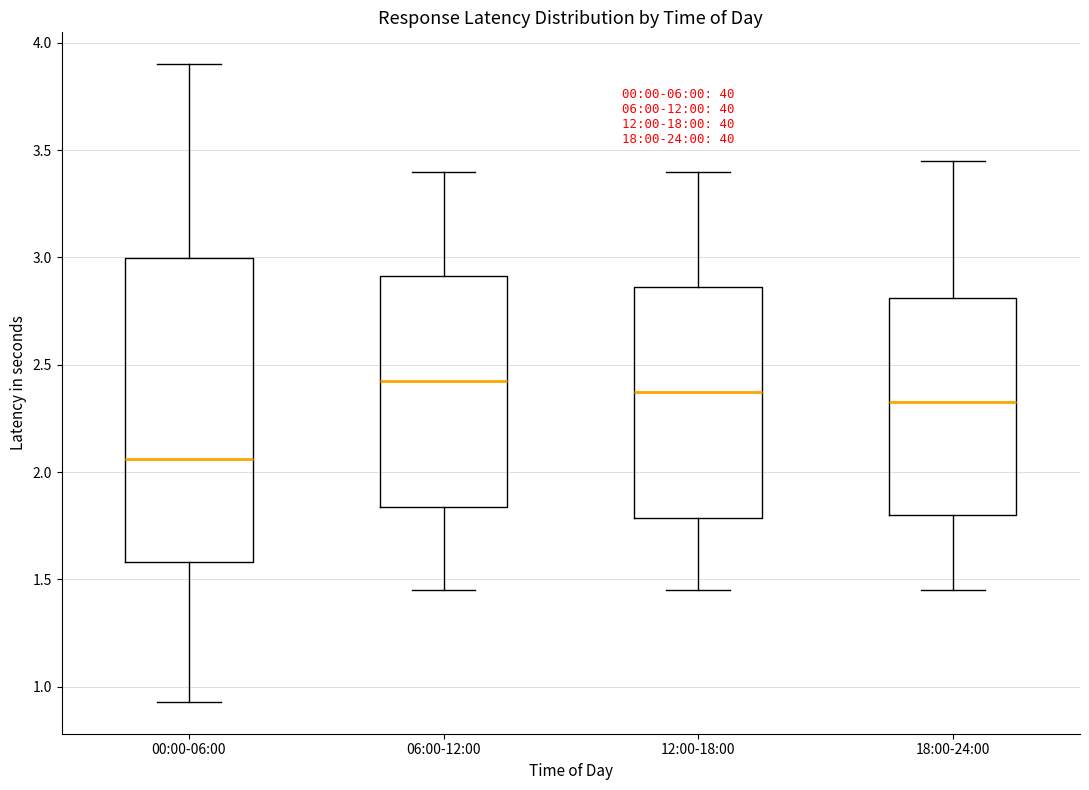

Which box is the tallest, from its lower edge to its upper edge?

00:00-06:00